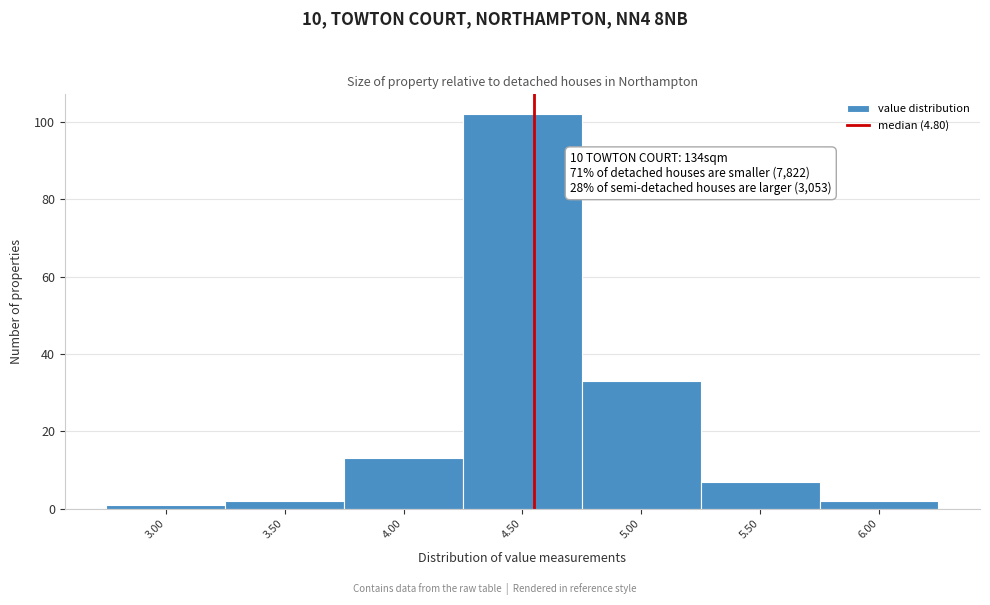

Reading right to left, extract all data points from this chart.

2	7	33	102	13	2	1